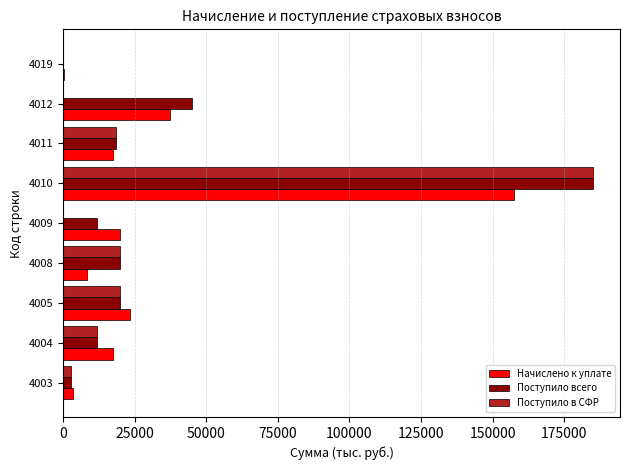

What is the sum of all Начислено к уплате values?

285227